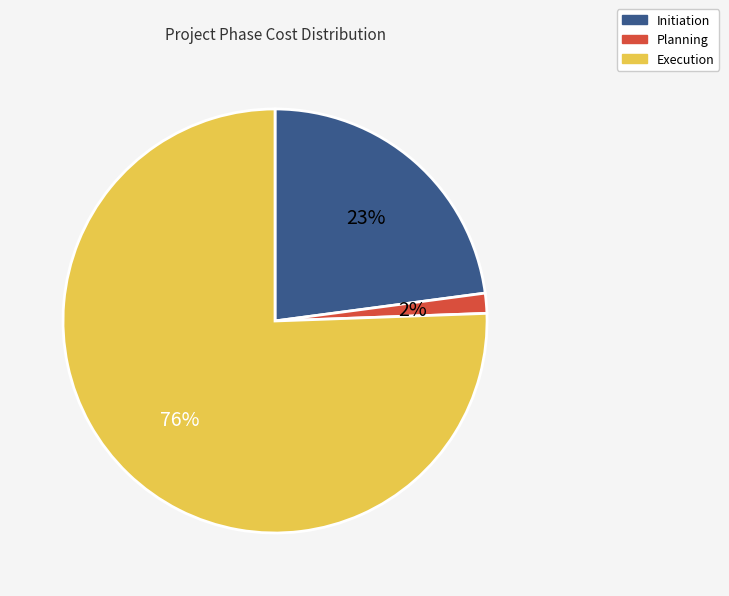

True or false: Initiation accounts for 23% of the total.

True